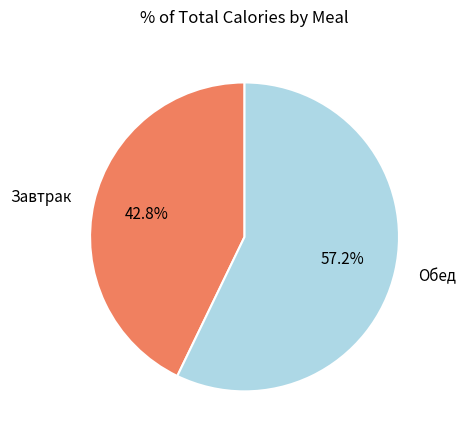

Which slice is the smallest?

Завтрак